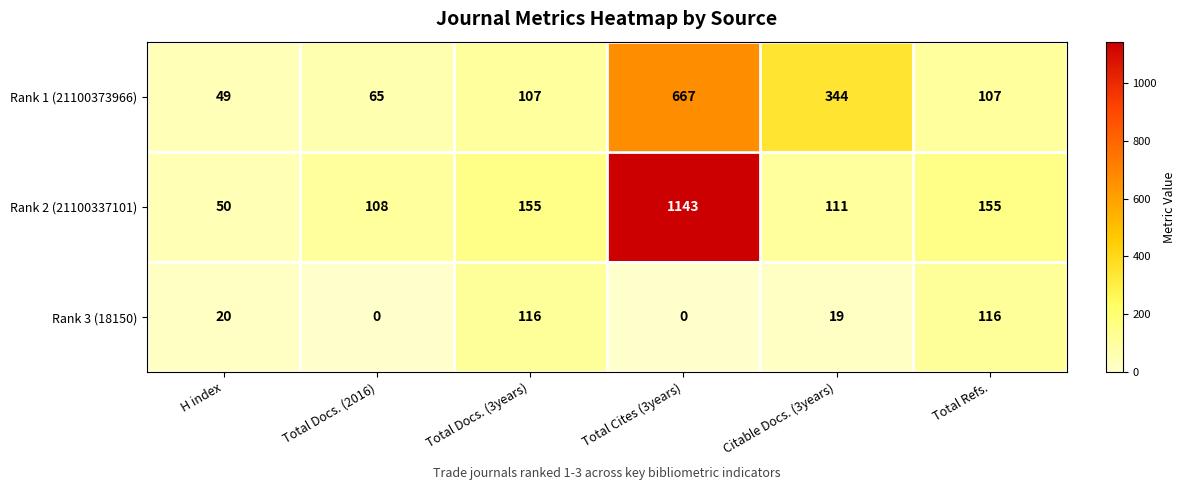

Count the Rank 3 (18150) values in the range 0 to 116.

6